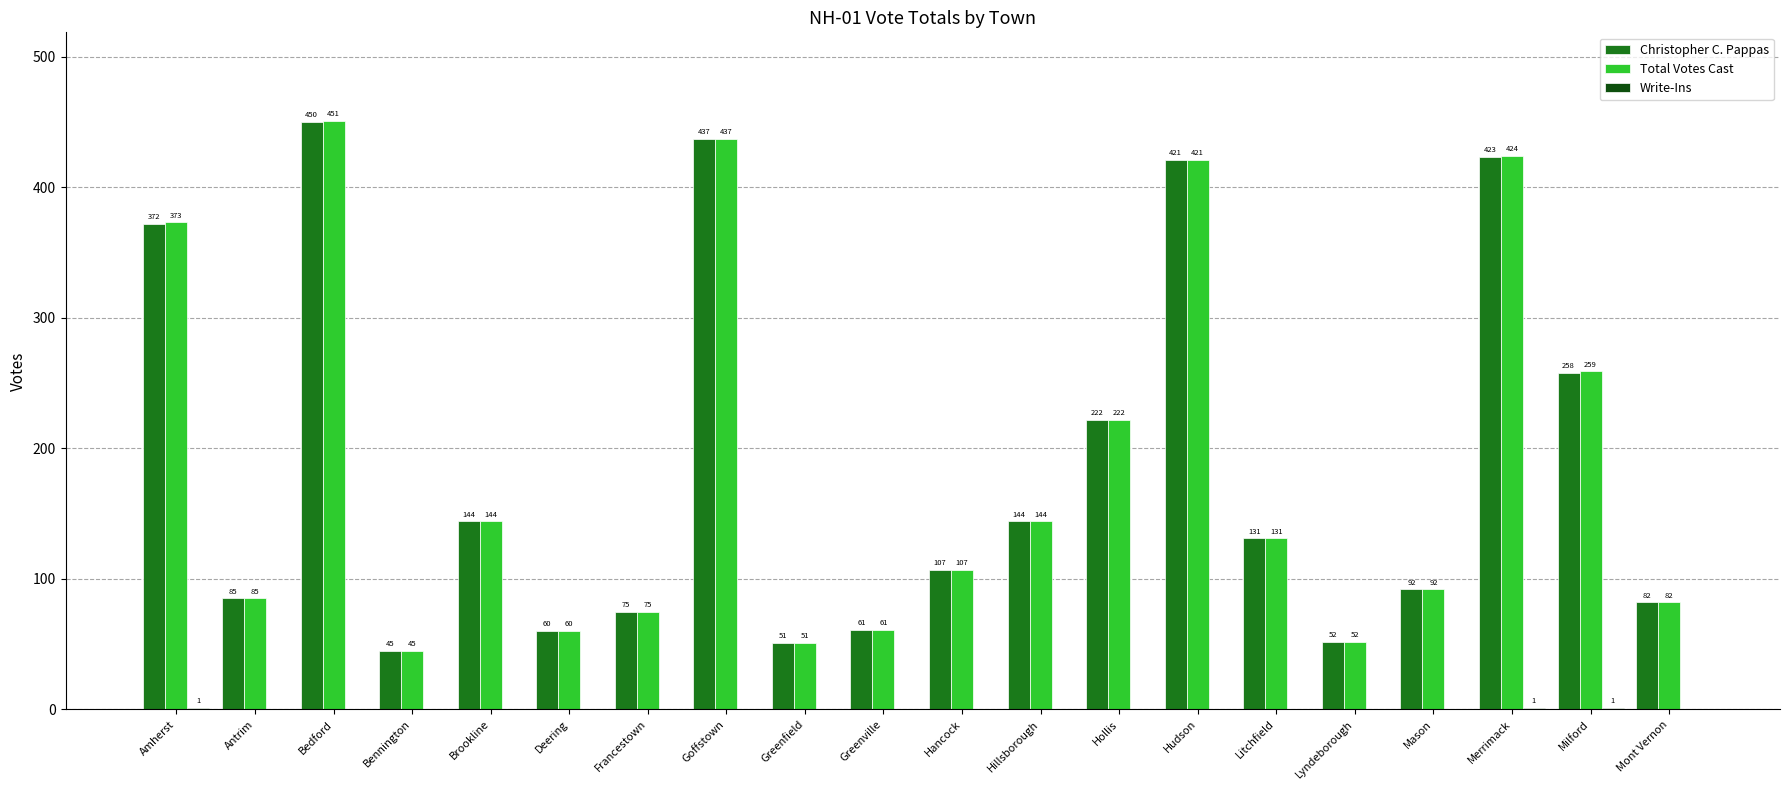

Is it true that Christopher C. Pappas equals 92 at Greenville?

False